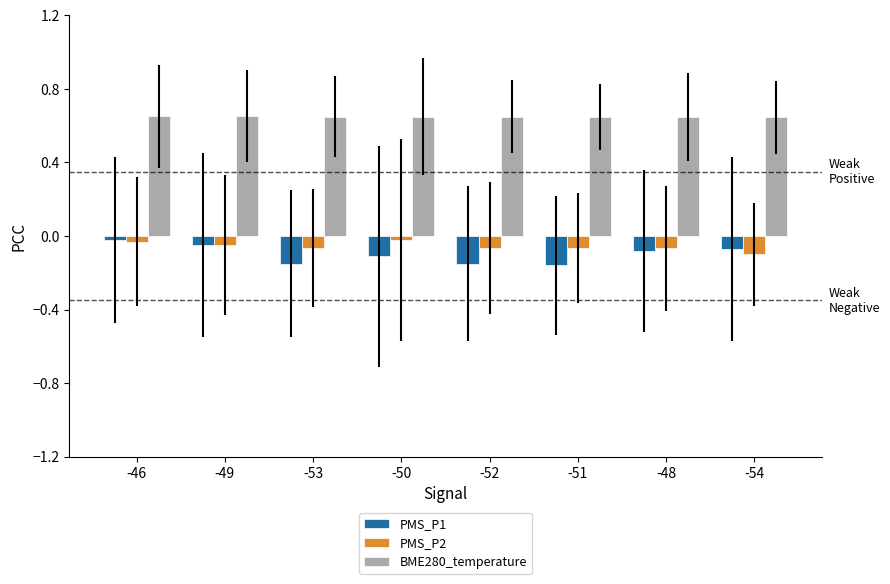

At how many categories does at least one series exceed 0?

8